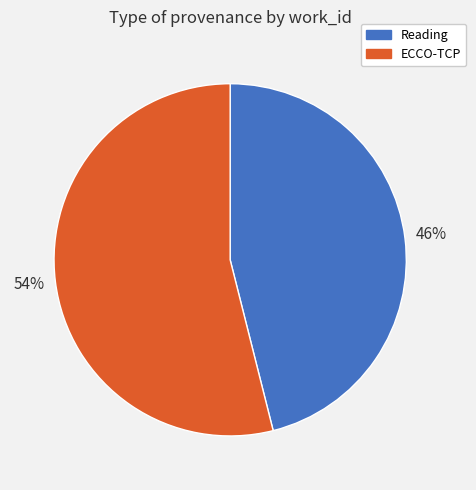

What is the smallest slice in the pie chart?

Reading